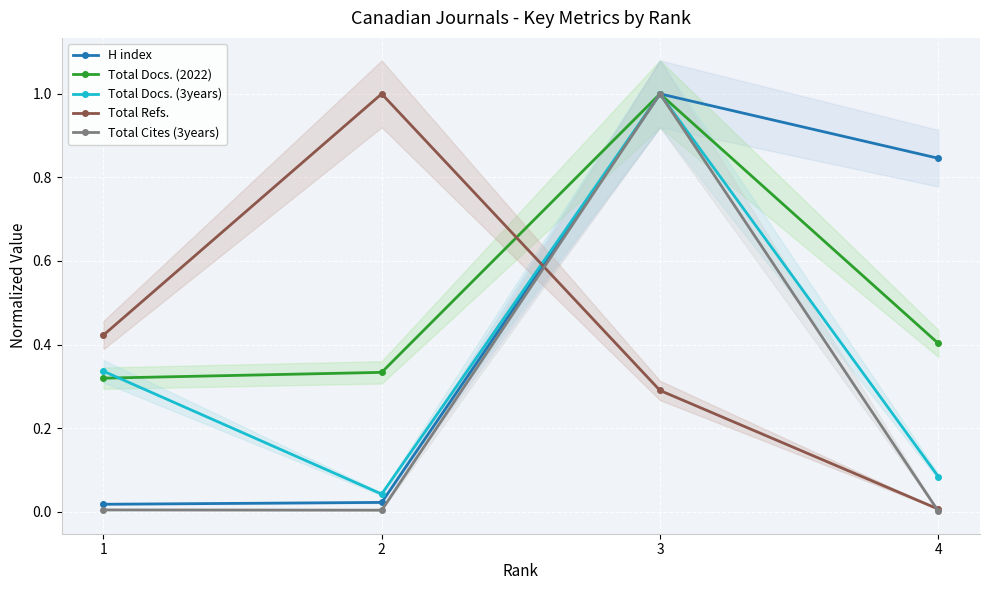

Which category has the highest value in the Total Docs. (2022) series?

3